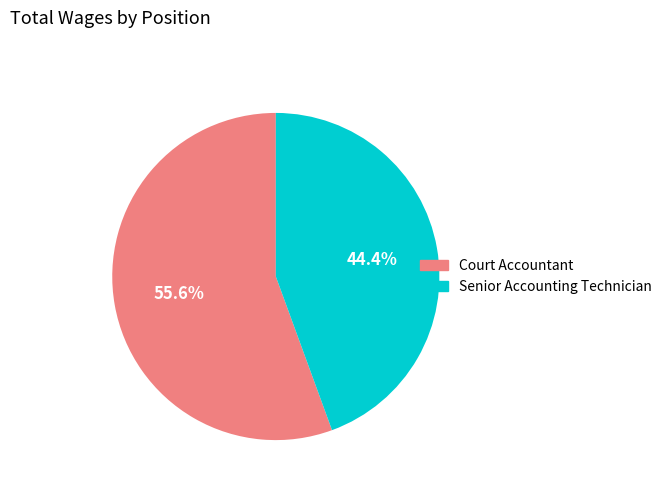

Is there a majority slice in this chart?

Yes